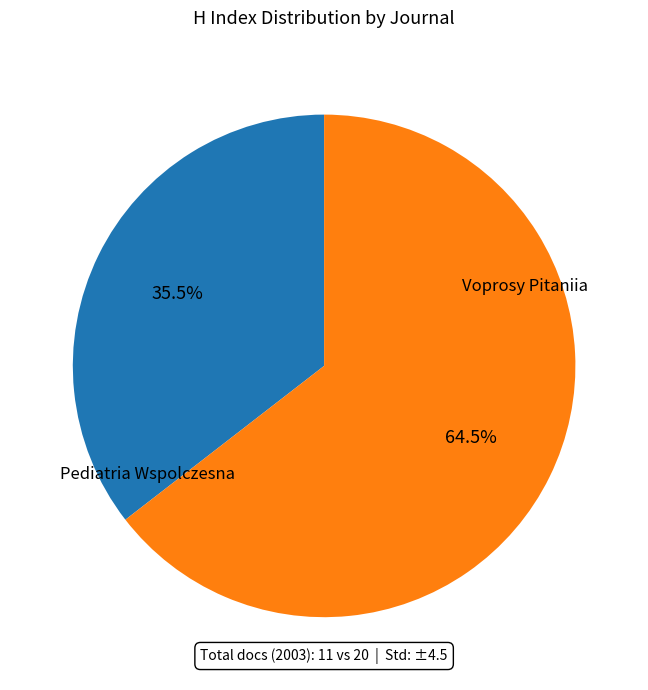

To the nearest percent, what portion does Pediatria Wspolczesna represent?

35%